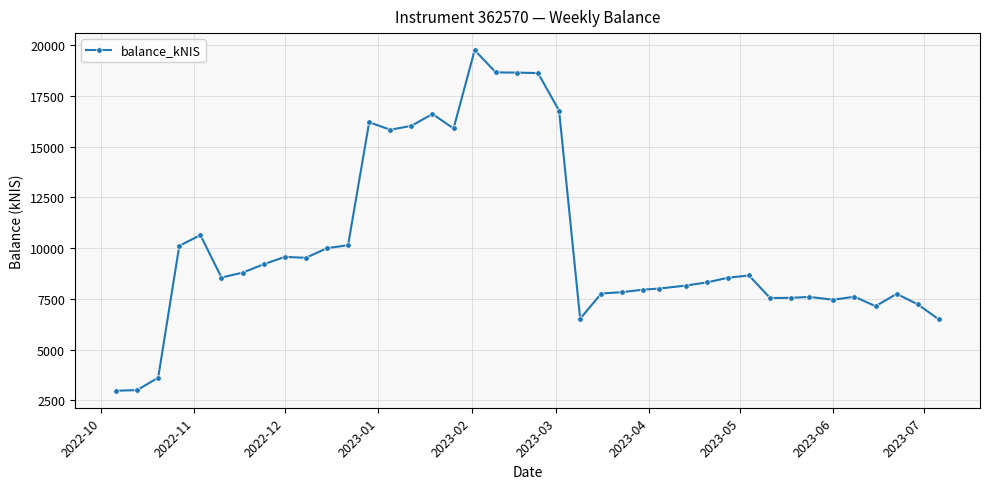

What is the maximum value shown in the chart?

19750.9